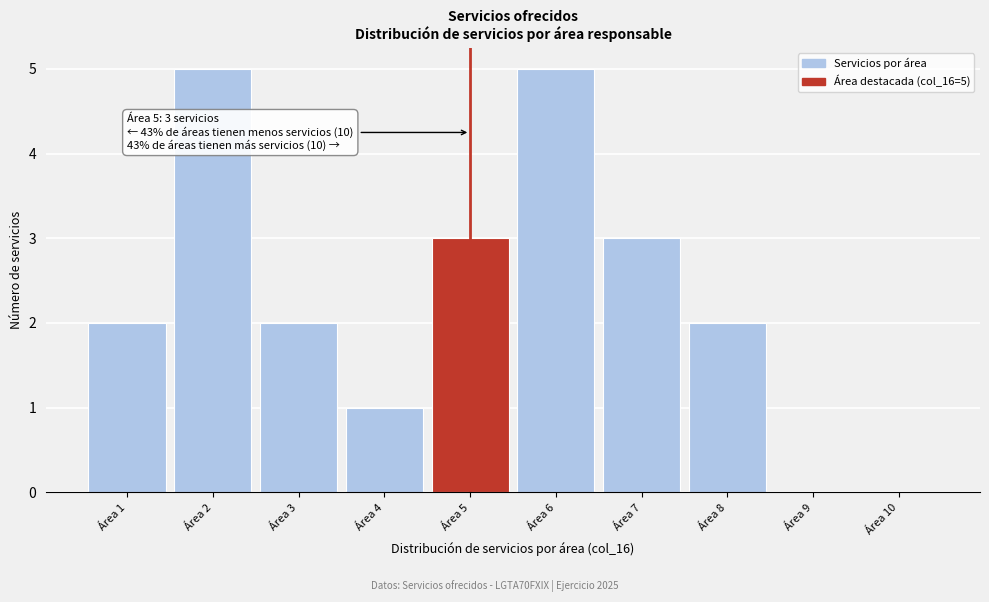

Reading left to right, list all the values displayed in this chart.

Área 1=2	Área 2=5	Área 3=2	Área 4=1	Área 5=3	Área 6=5	Área 7=3	Área 8=2	Área 9=0	Área 10=0